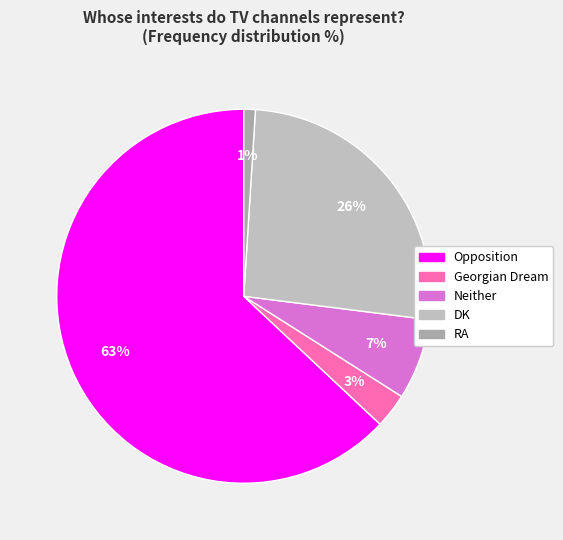

What percentage is the Neither slice, to the nearest percent?

7%